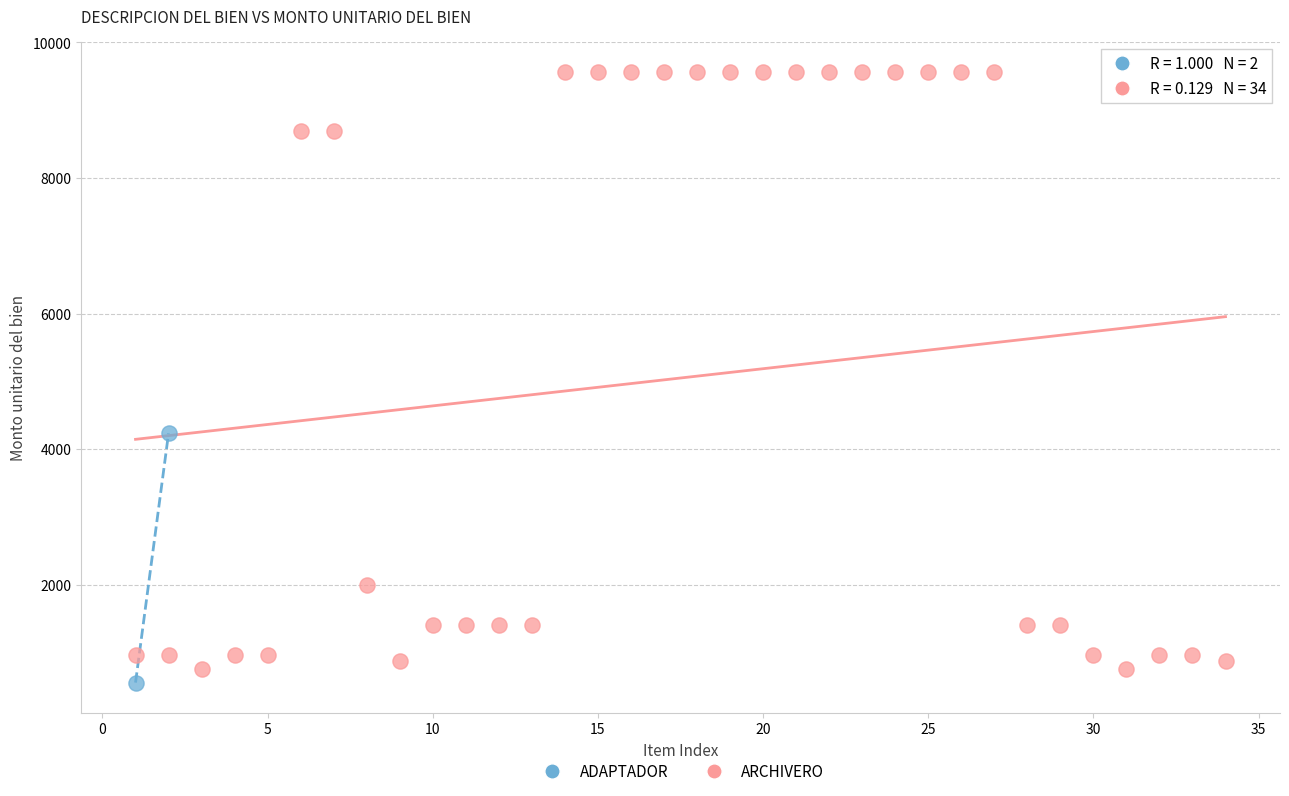

What are all the series names shown in the legend?

ADAPTADOR, ARCHIVERO